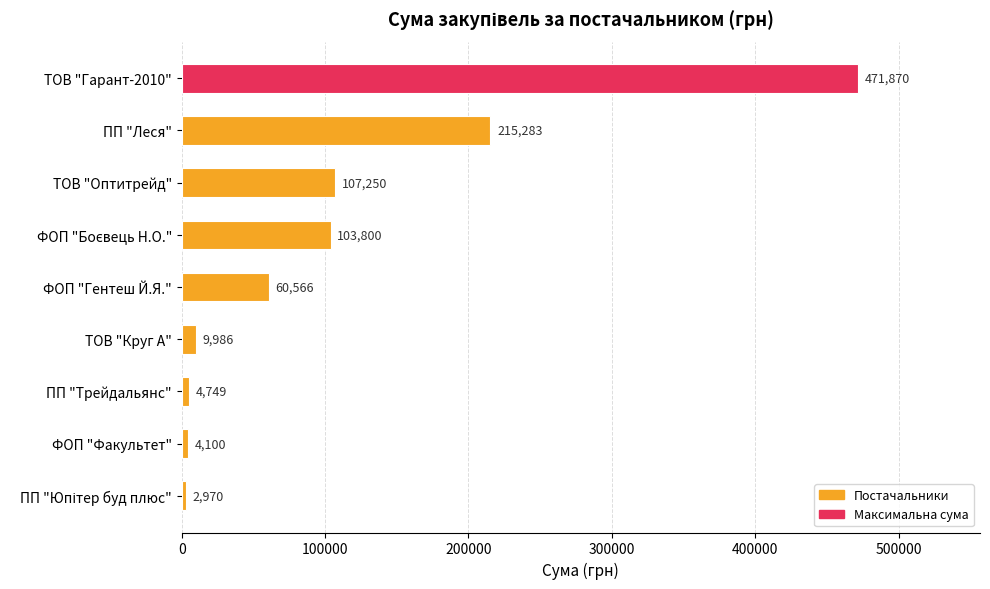

How many data points does each series have?

9